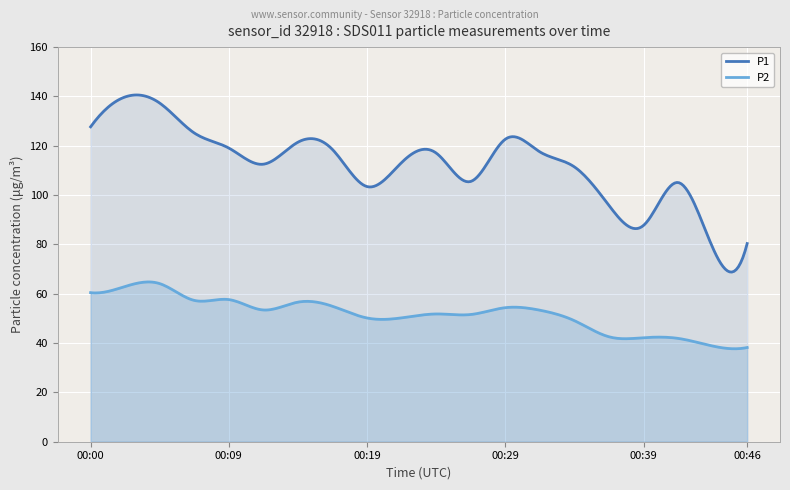

What is the greatest value displayed?

140.6